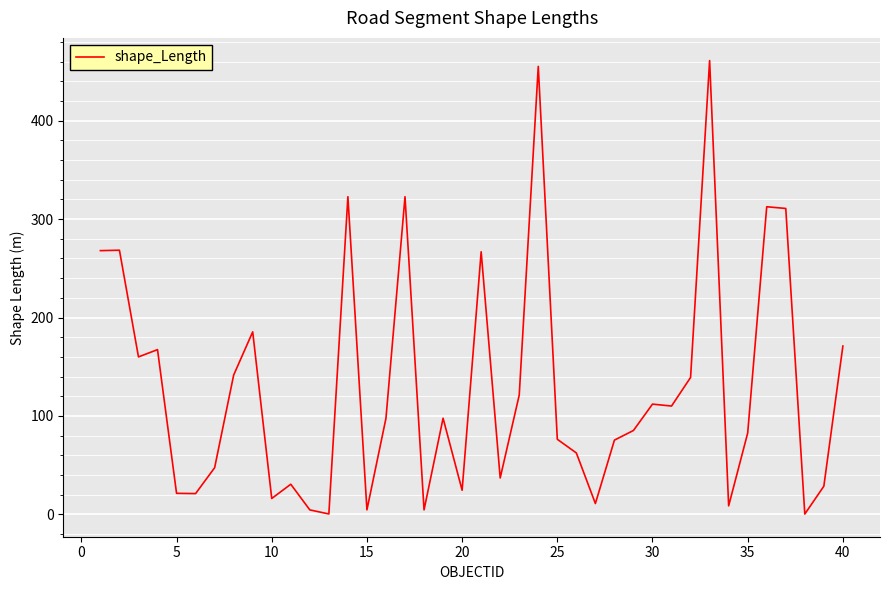

What is the difference between the maximum and minimum values?

460.6